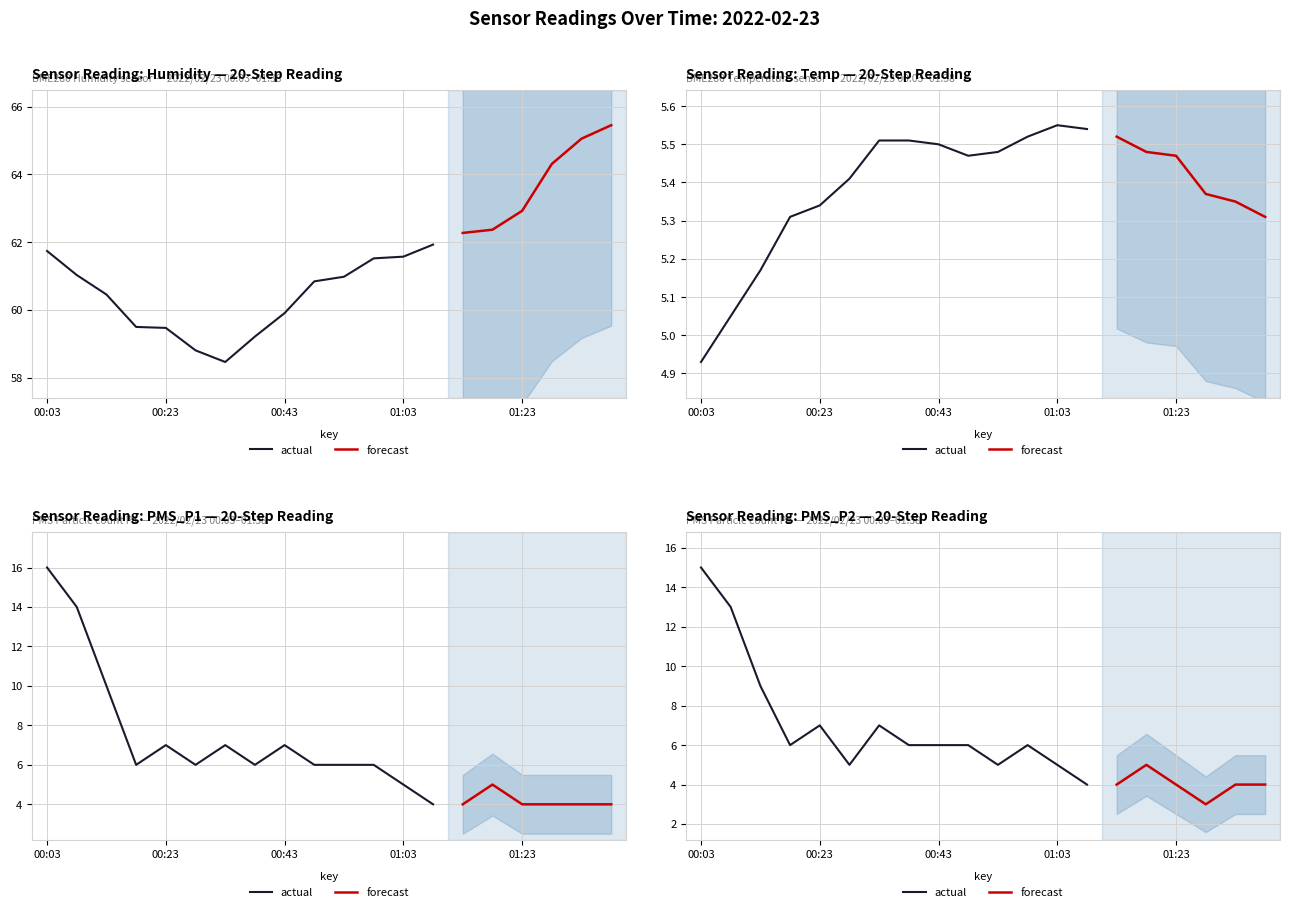

List the labels in order of PMS_P1 value, largest first.

00:03, 00:08, 00:13, 00:23, 00:33, 00:43, 00:18, 00:28, 00:38, 00:48, 00:53, 00:58, 01:03, 01:18, 01:08, 01:13, 01:23, 01:28, 01:33, 01:38